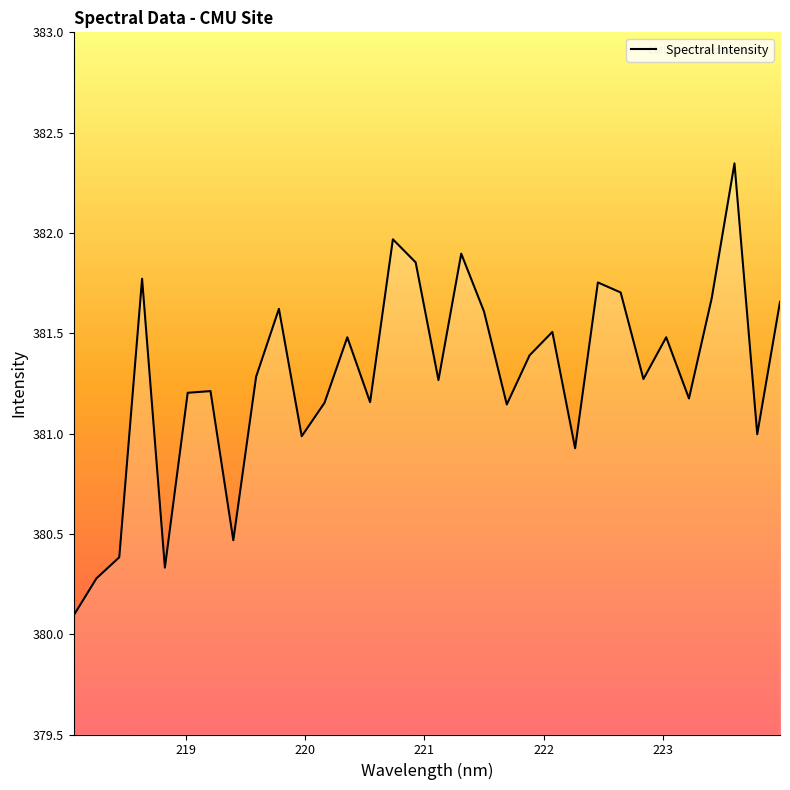

What is the minimum value shown in the chart?

380.1